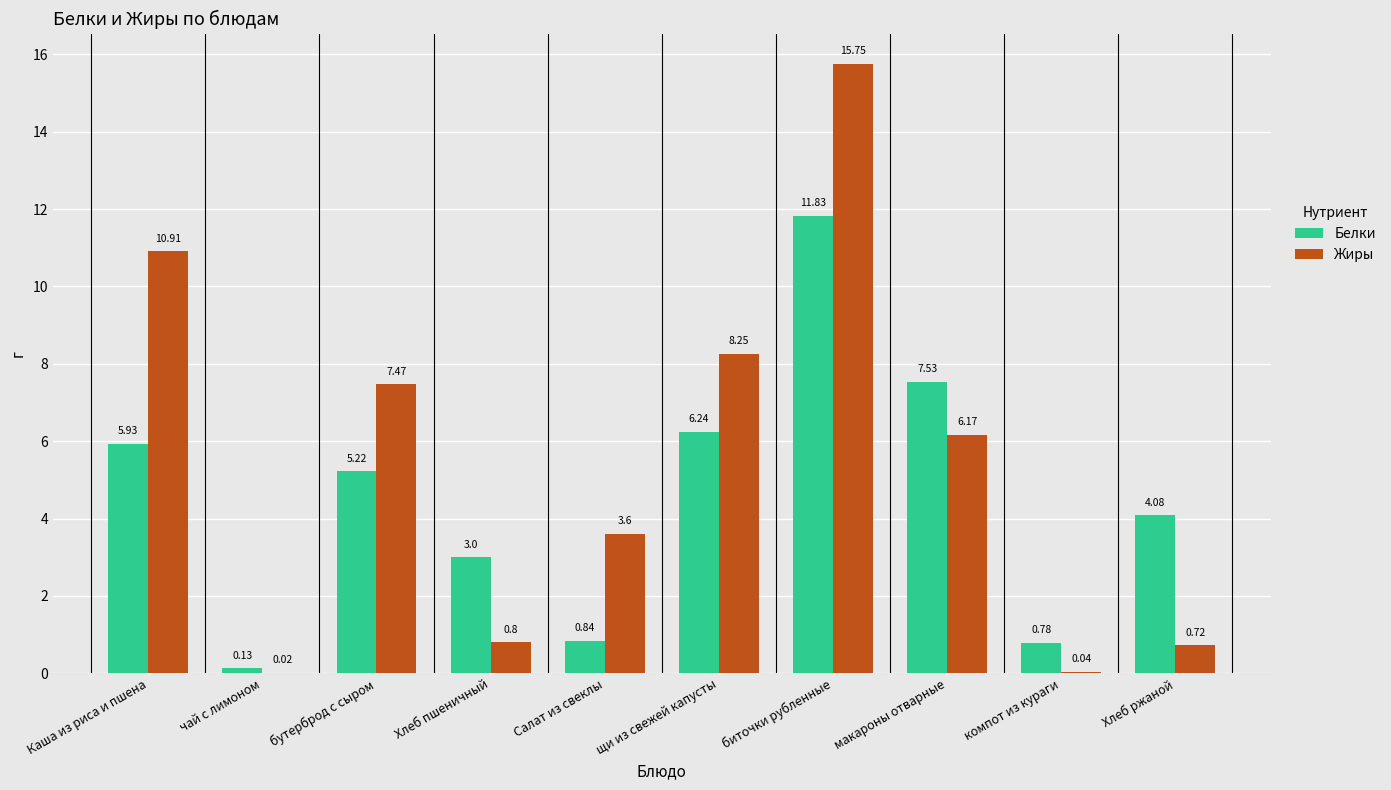

What is the sum of the Белки values at Хлеб ржаной and макароны отварные?

11.6